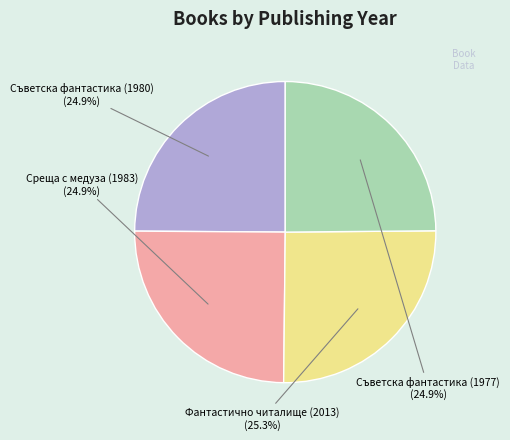

Does Среща с медуза (1983) represent more than half of the total?

No